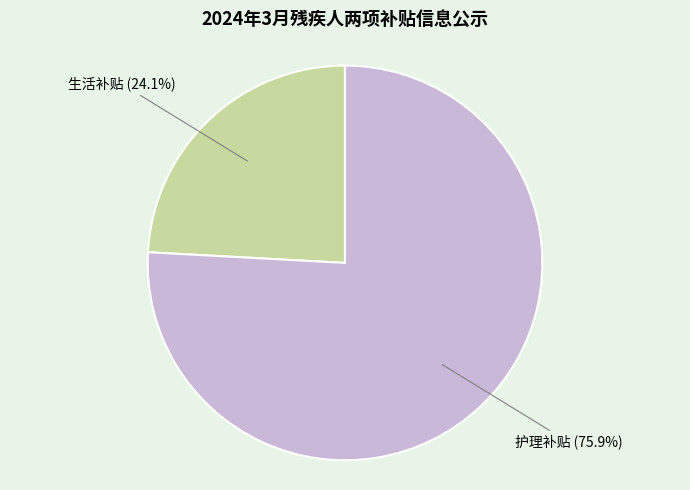

What percentage do 生活补贴 and 护理补贴 together represent?

100.0%